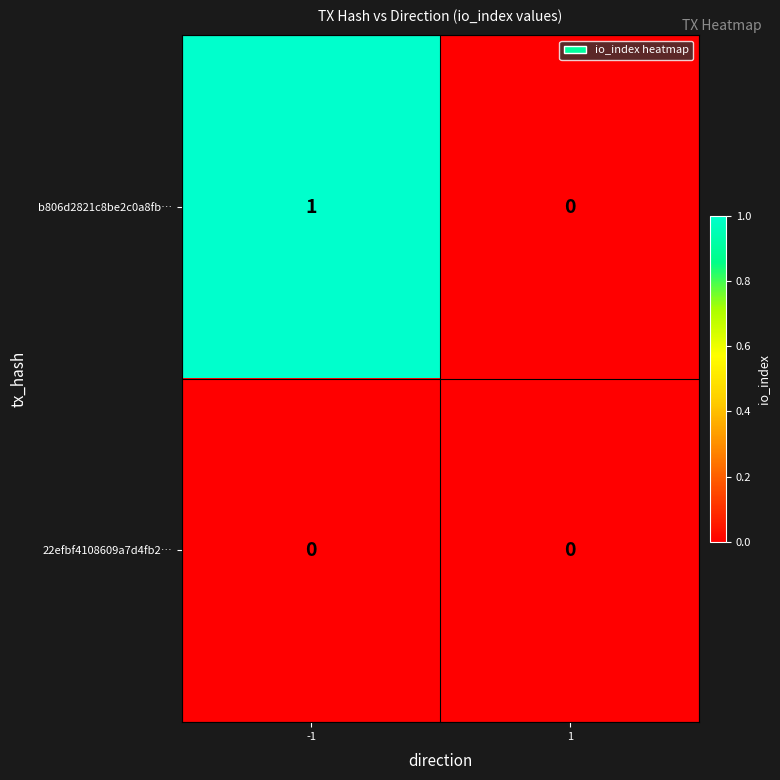

Is the value of b806d2821c8be2c0a8fb… at -1 greater than the value of 22efbf4108609a7d4fb2… at 1?

Yes